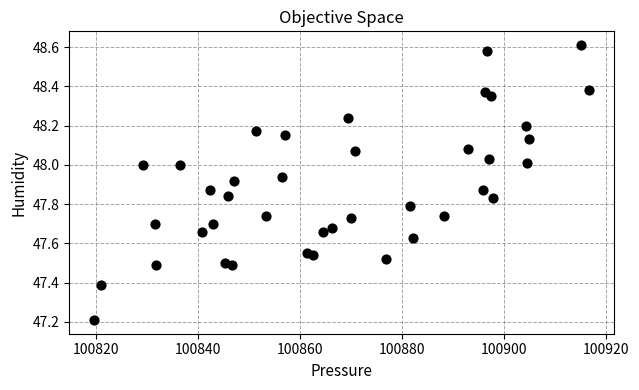

What Y value in the scatter plot is closest to 47?

47.2